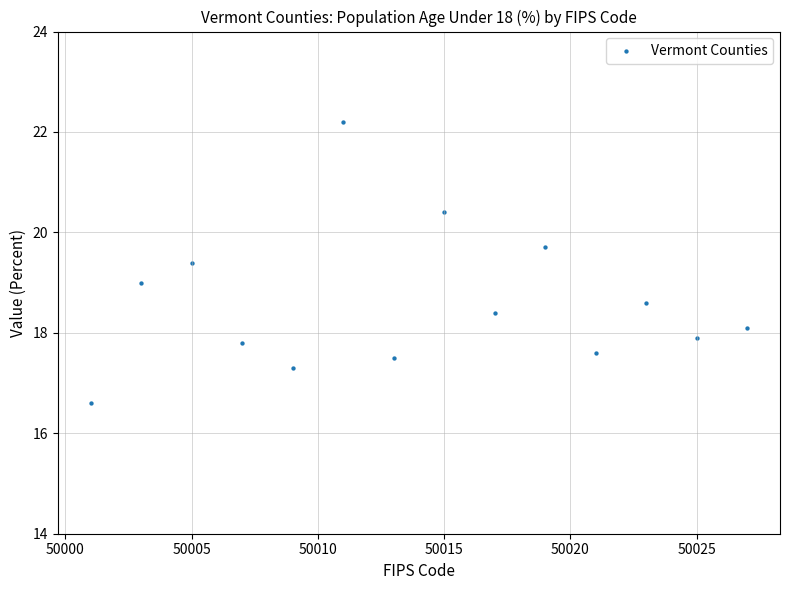

What is the range of X values (max minus min)?

26.0